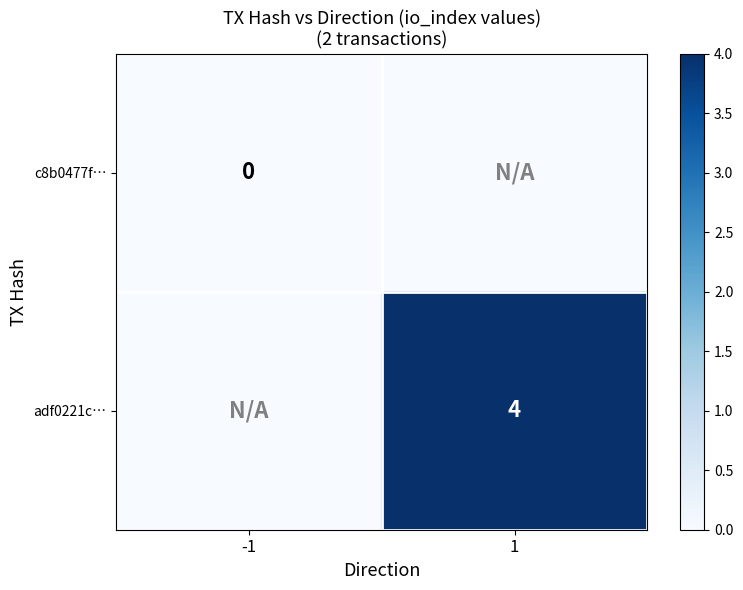

What is the highest value of the adf0221c… series?

4